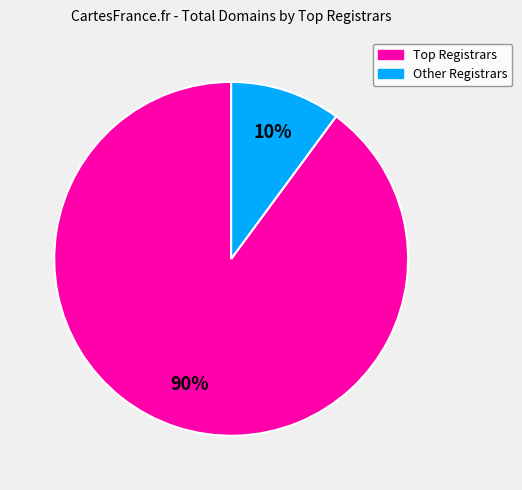

How many slices are in this pie chart?

2